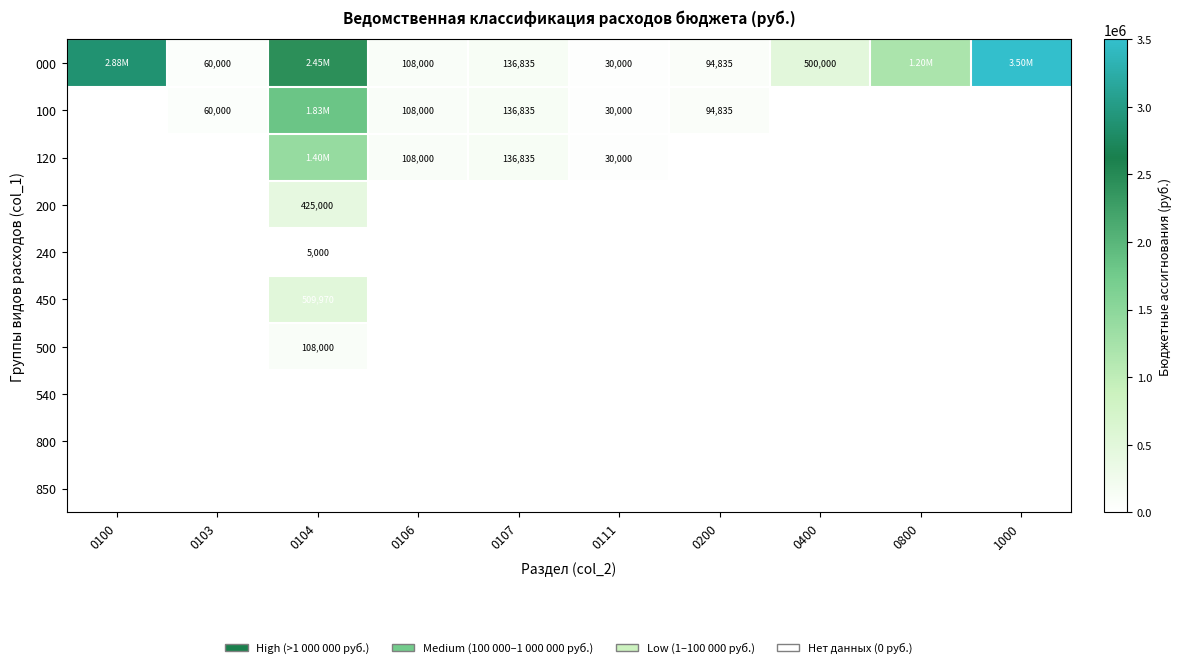

At 0800, list the series in order from smallest to largest.

100, 120, 200, 240, 450, 500, 540, 800, 850, 000